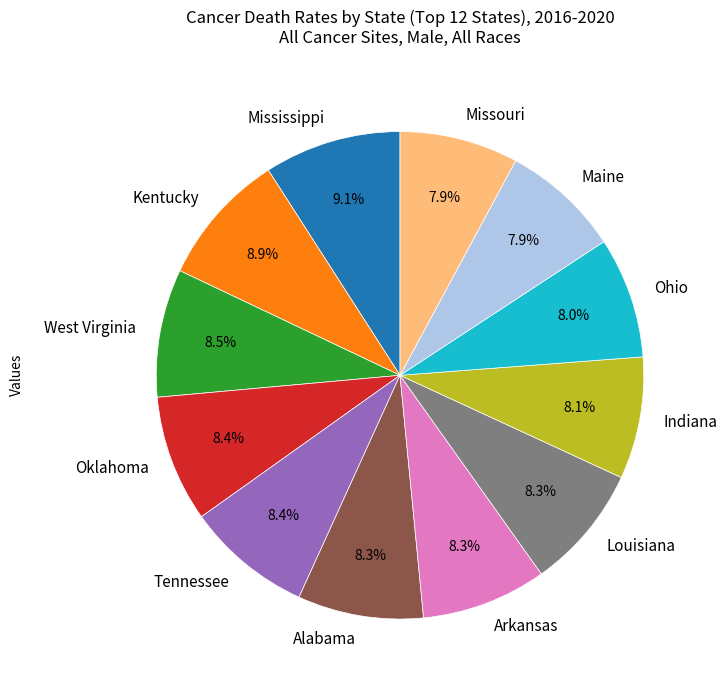

What portion of the pie excludes Arkansas?

91.7%